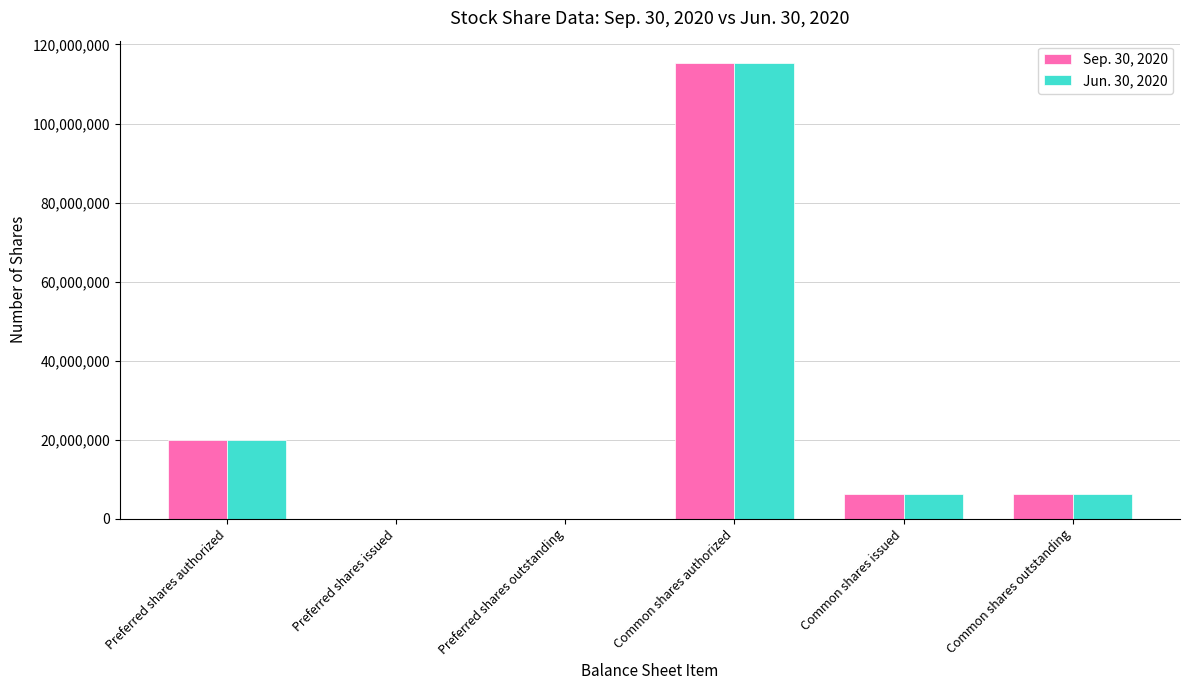

Reading left to right, what are all the values shown in this chart?

Sep. 30, 2020: Preferred shares authorized=20000000	Preferred shares issued=0	Preferred shares outstanding=0	Common shares authorized=115197165	Common shares issued=6350129	Common shares outstanding=6350129
Jun. 30, 2020: Preferred shares authorized=20000000	Preferred shares issued=0	Preferred shares outstanding=0	Common shares authorized=115197165	Common shares issued=6350129	Common shares outstanding=6350129